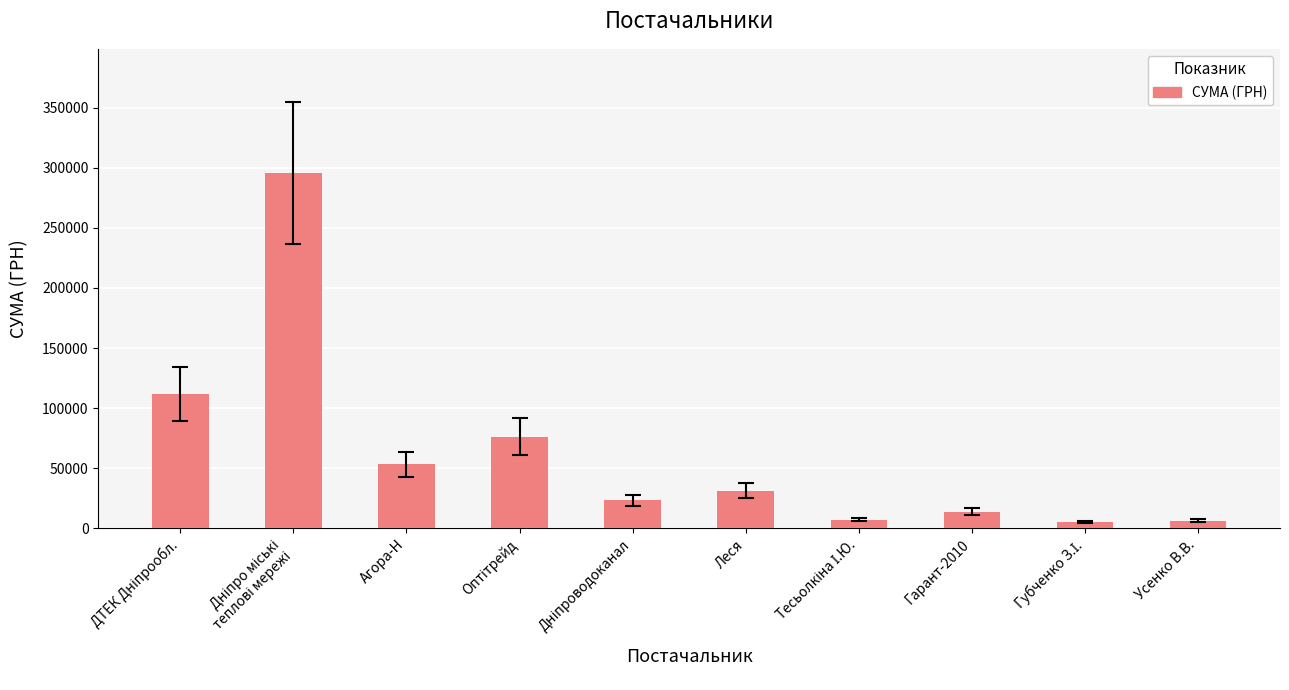

How many data points are less than 31107?

5